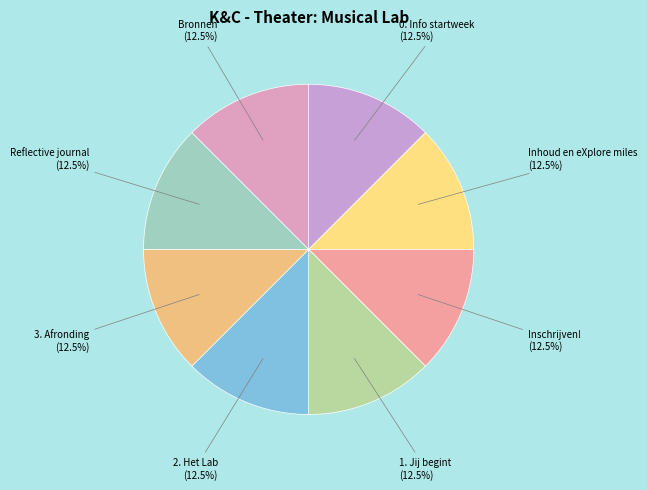

How much of the chart is everything except 1. Jij begint?

87.5%